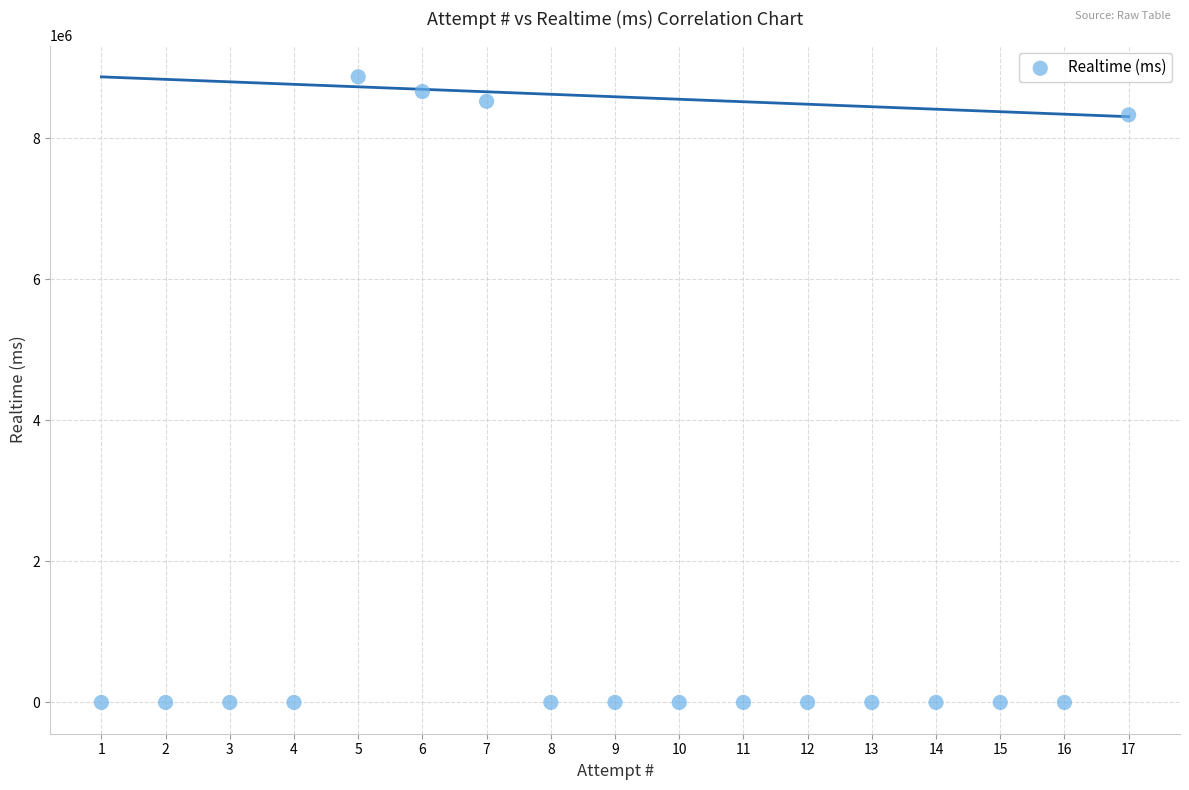

What Y value in the scatter plot is closest to 4433745?

8327573